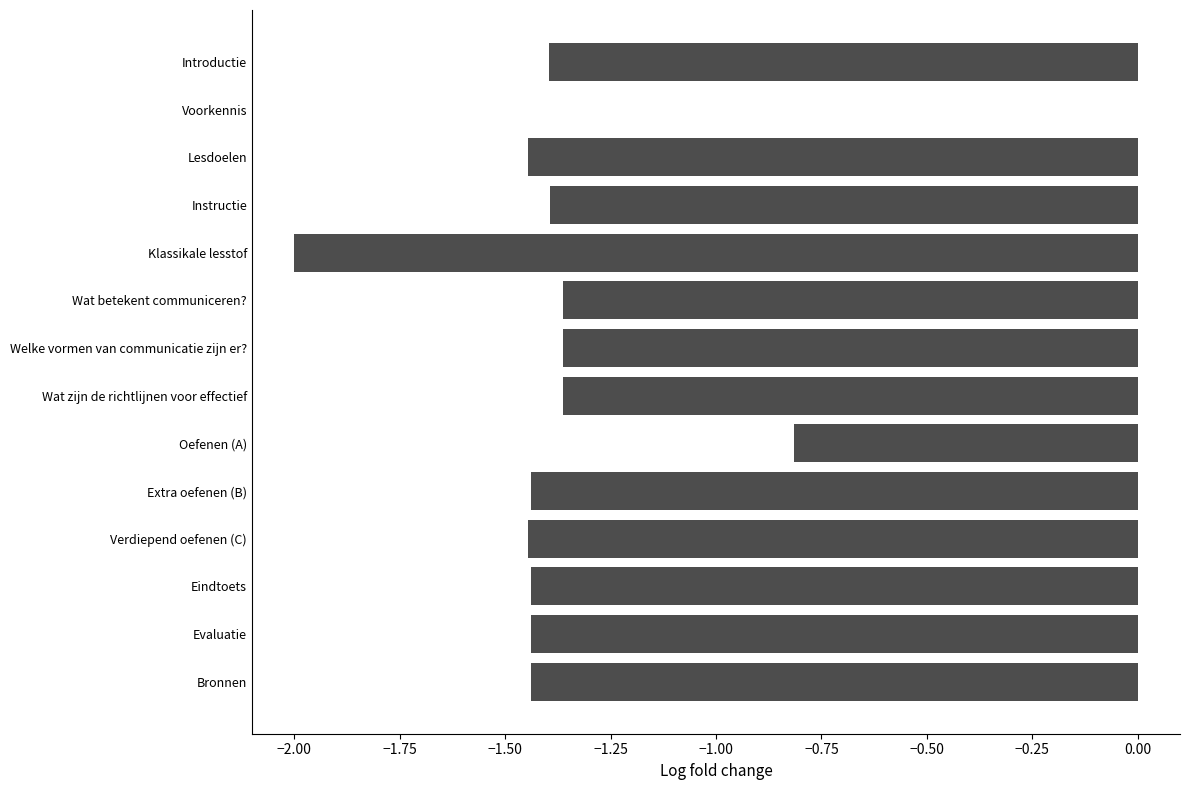

Where is the data nearest to the value -1?

Oefenen (A)